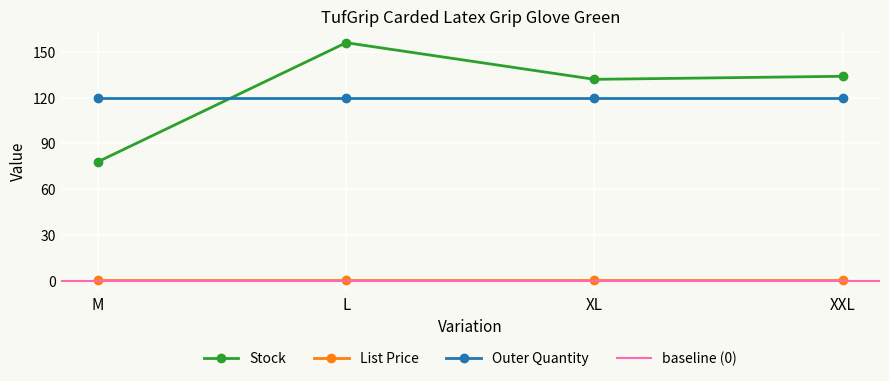

What position from the left is XL?

3